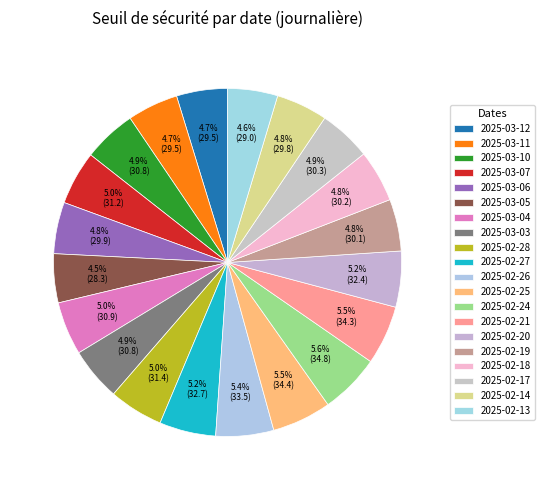

What is the ratio of the value at 2025-02-19 to the value at 2025-03-03?

1.0